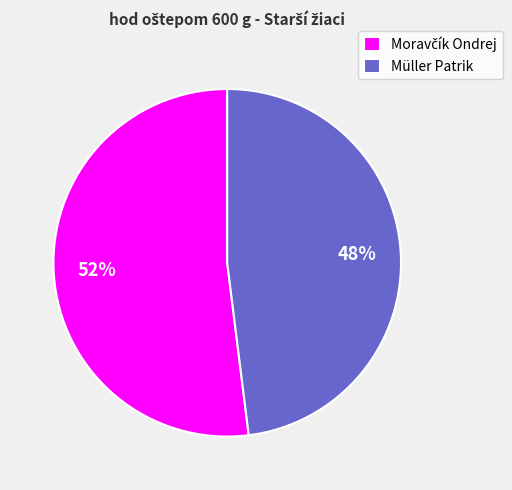

What percentage is the Müller Patrik slice, to the nearest percent?

48%